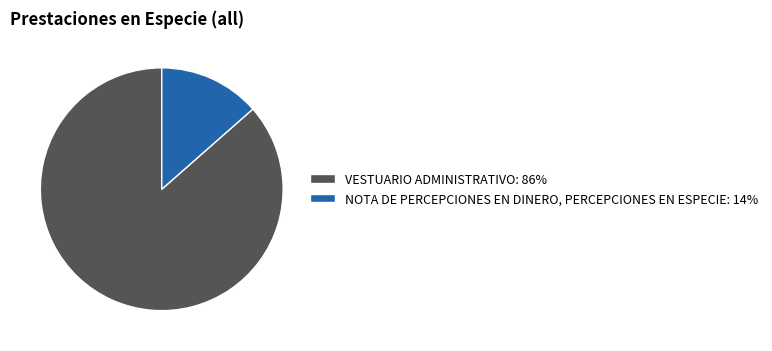

Is it true that VESTUARIO ADMINISTRATIVO is 86% of the pie?

True